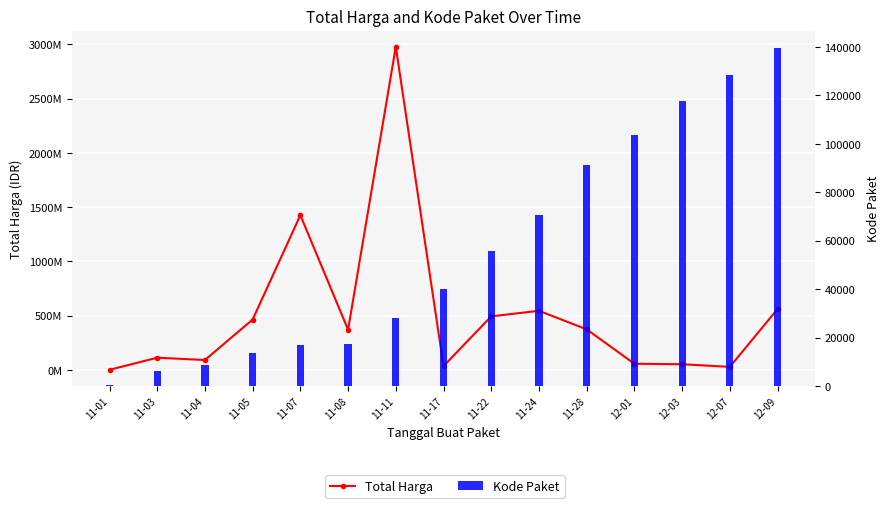

What is the difference between the Total Harga values at 11-11 and 12-07?

2951551240.0